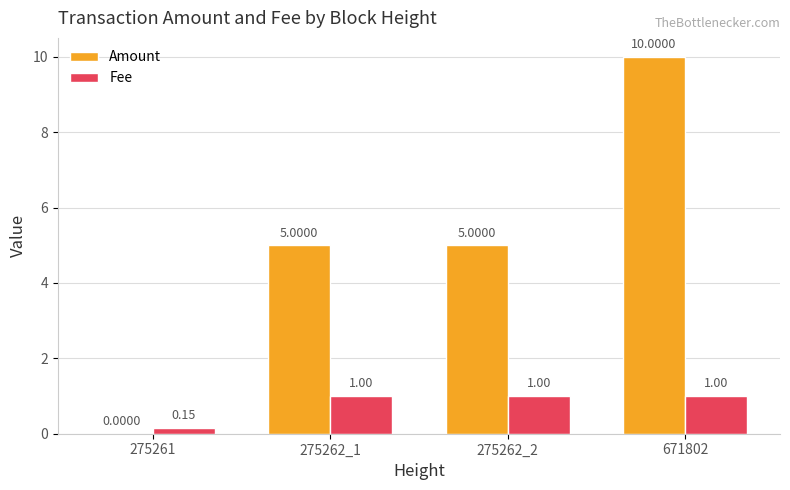

What is the sum of the Amount values at 275262_1 and 275261?

5.0